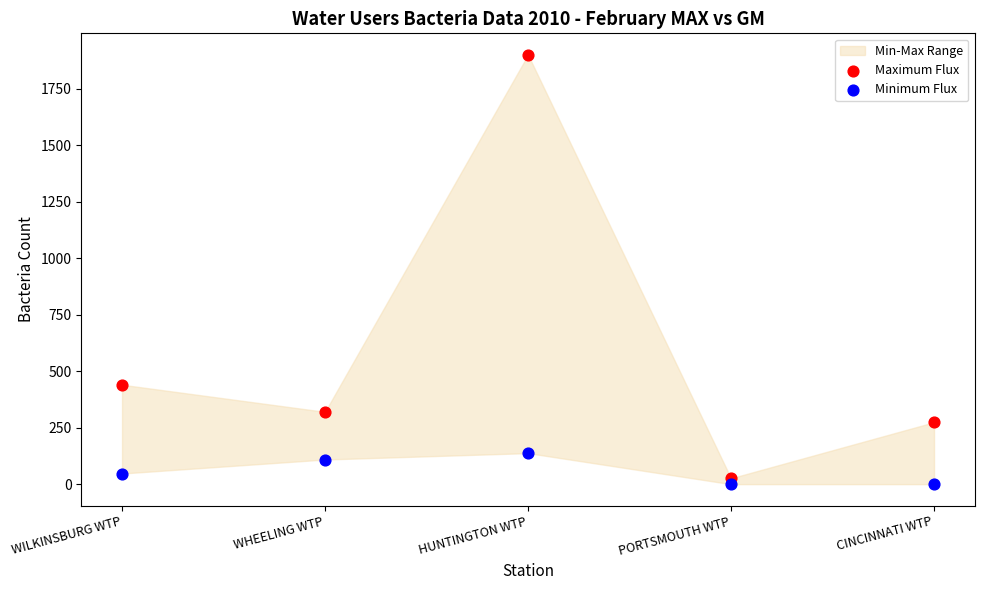

In the Maximum Flux series, what Y value is closest to 963?

440.0